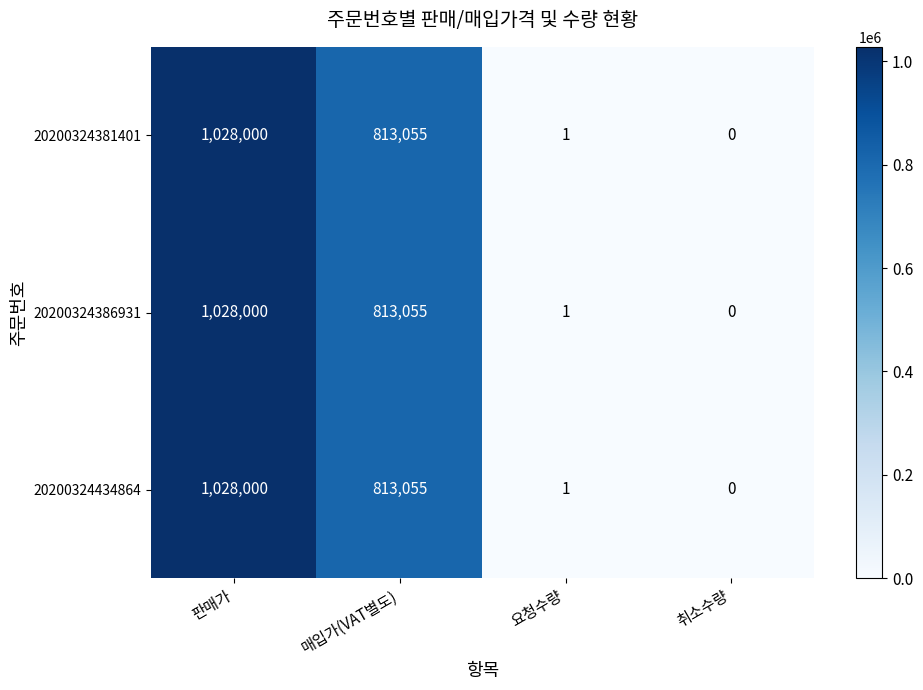

Is it true that 20200324386931 equals 654285 at 취소수량?

False